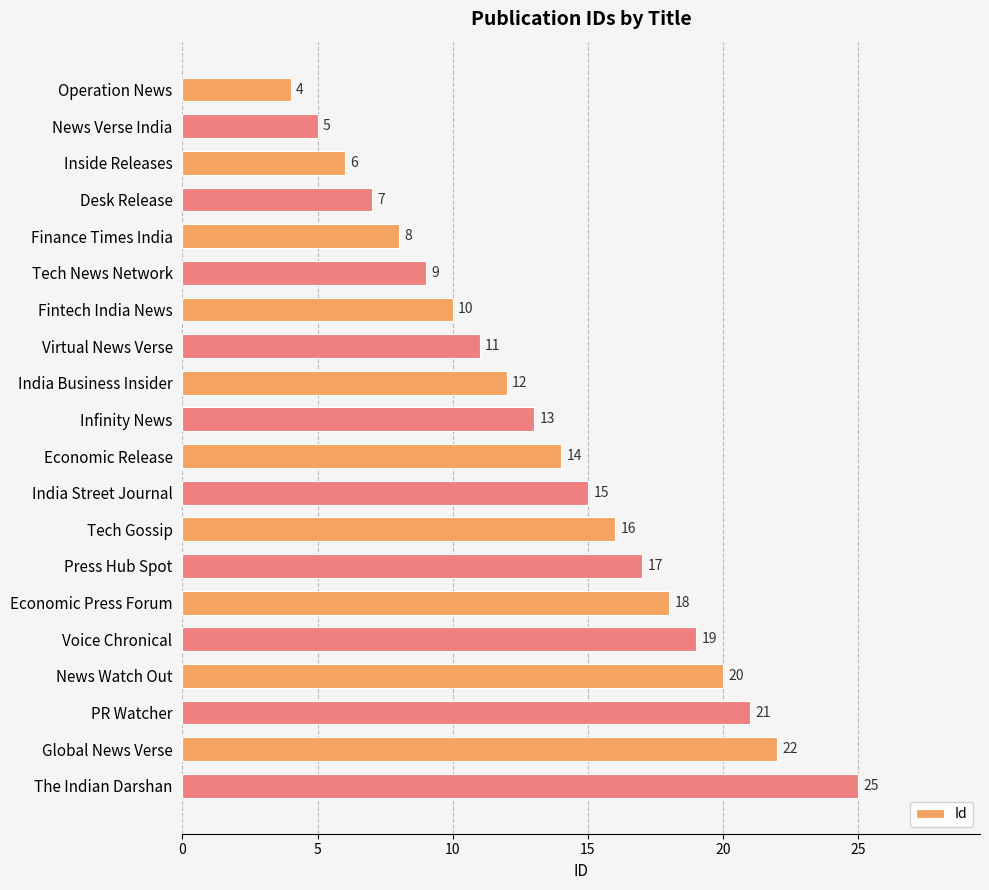

What is the greatest value displayed?

25